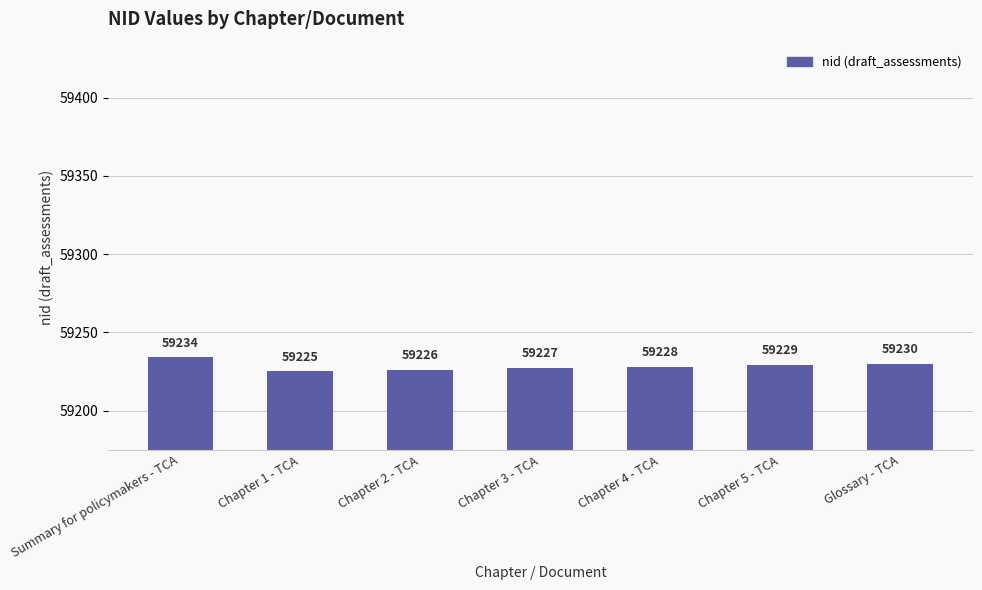

Reading left to right, list all the values displayed in this chart.

Summary for policymakers - TCA=59234	Chapter 1 - TCA=59225	Chapter 2 - TCA=59226	Chapter 3 - TCA=59227	Chapter 4 - TCA=59228	Chapter 5 - TCA=59229	Glossary - TCA=59230